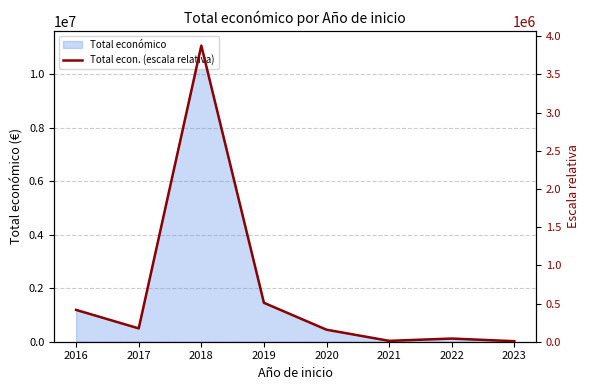

Is it true that the value at 2016 is 416515.4?

True